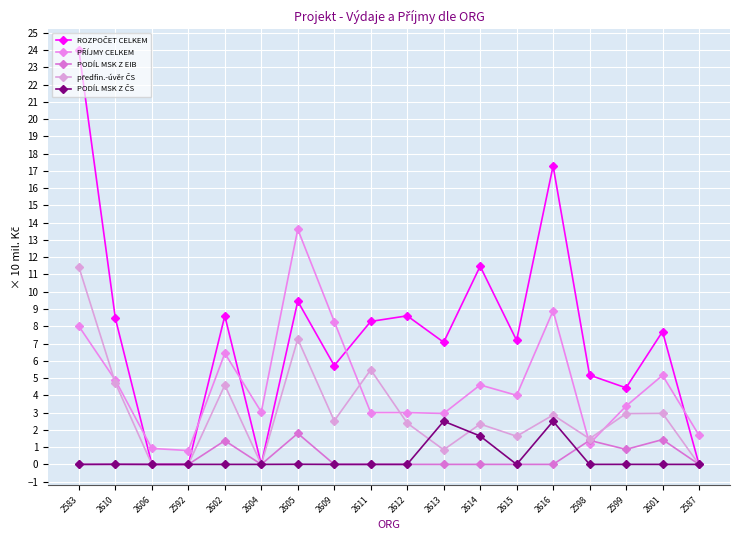

What position from the right is 2612?

9